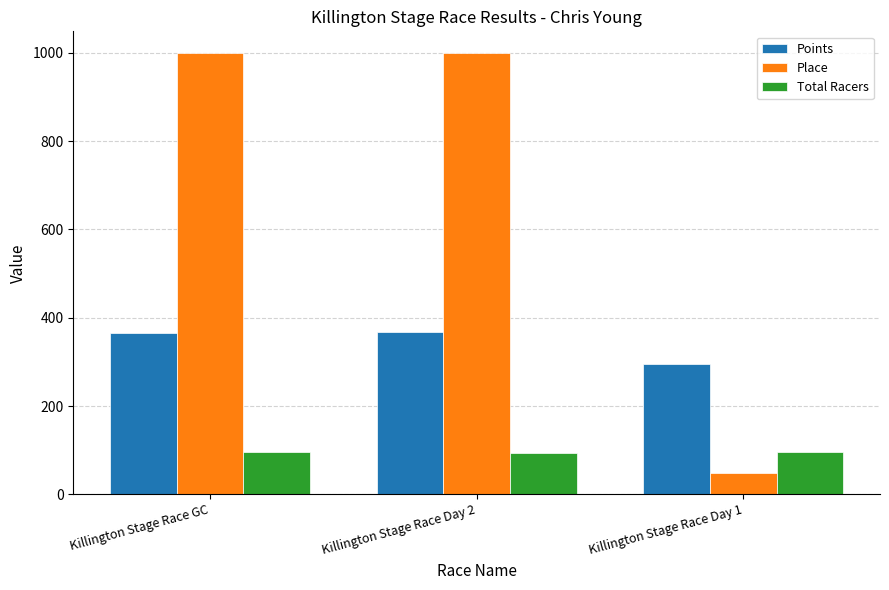

What is the maximum value shown in the chart?

999.0